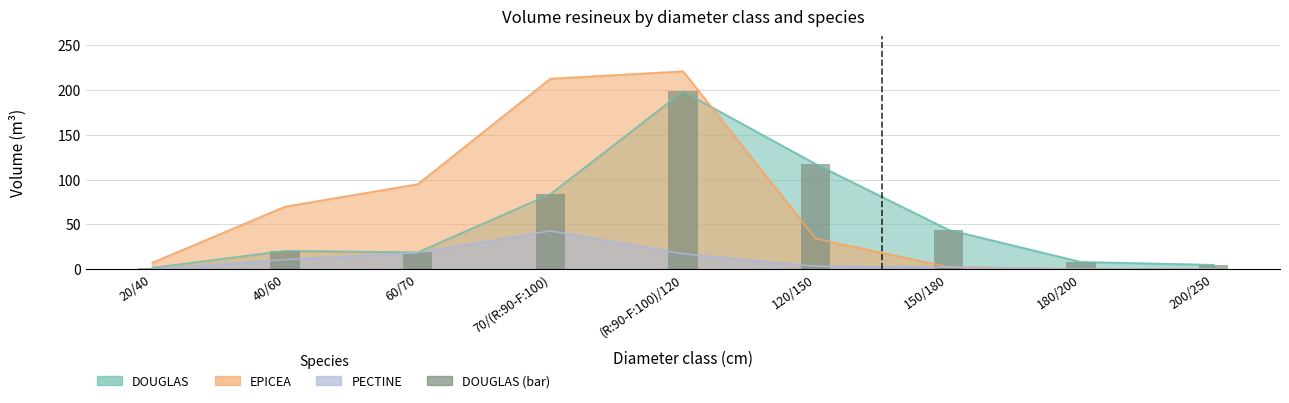

Reading right to left, list all the values displayed in this chart.

200/250=4.7	180/200=7.9	150/180=43.9	120/150=117.3	(R:90-F:100)/120=198.4	70/(R:90-F:100)=83.7	60/70=18.7	40/60=20.3	20/40=1.4